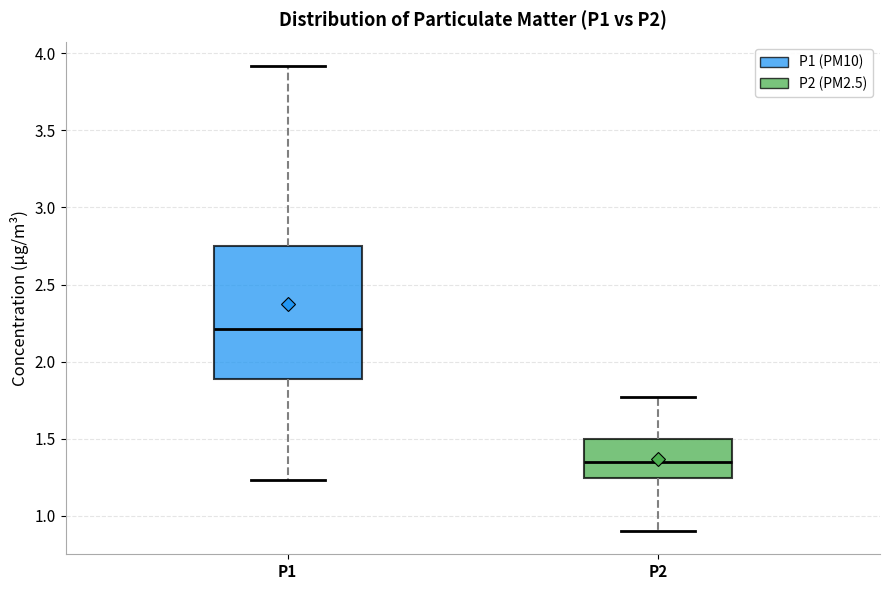

Where is the upper edge of the box for P1 on the y-axis? The values are not printed on the chart, so give them approximately, as read against the axis.

2.75